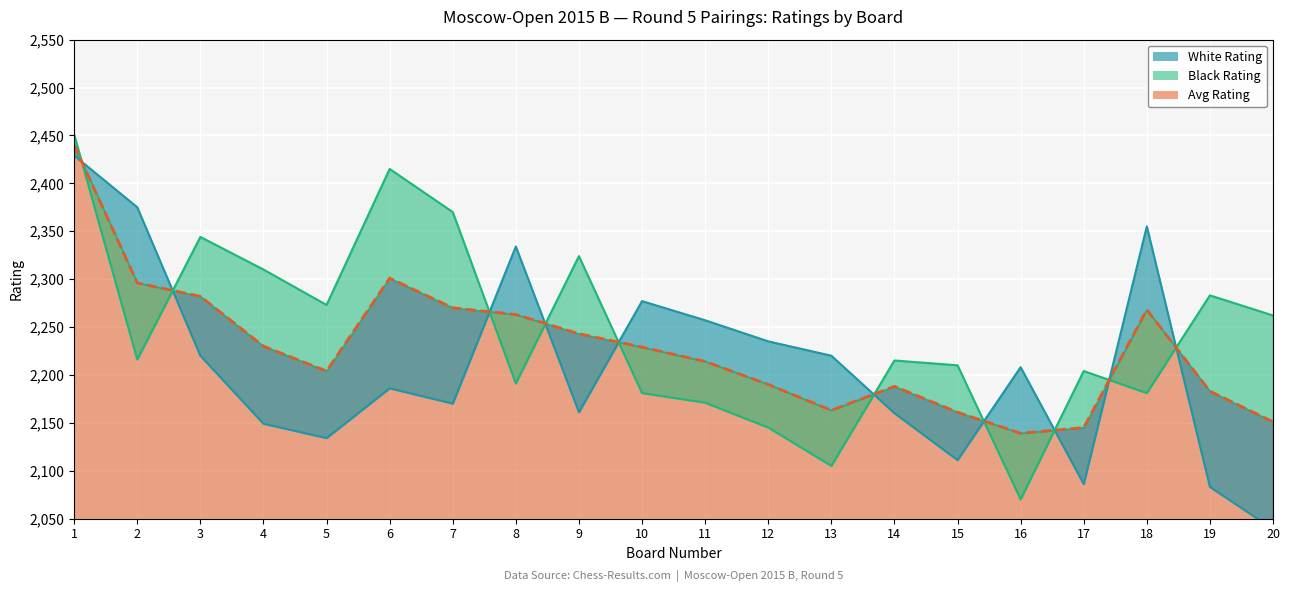

Is it true that Avg Rating equals 1378 at 15?

False